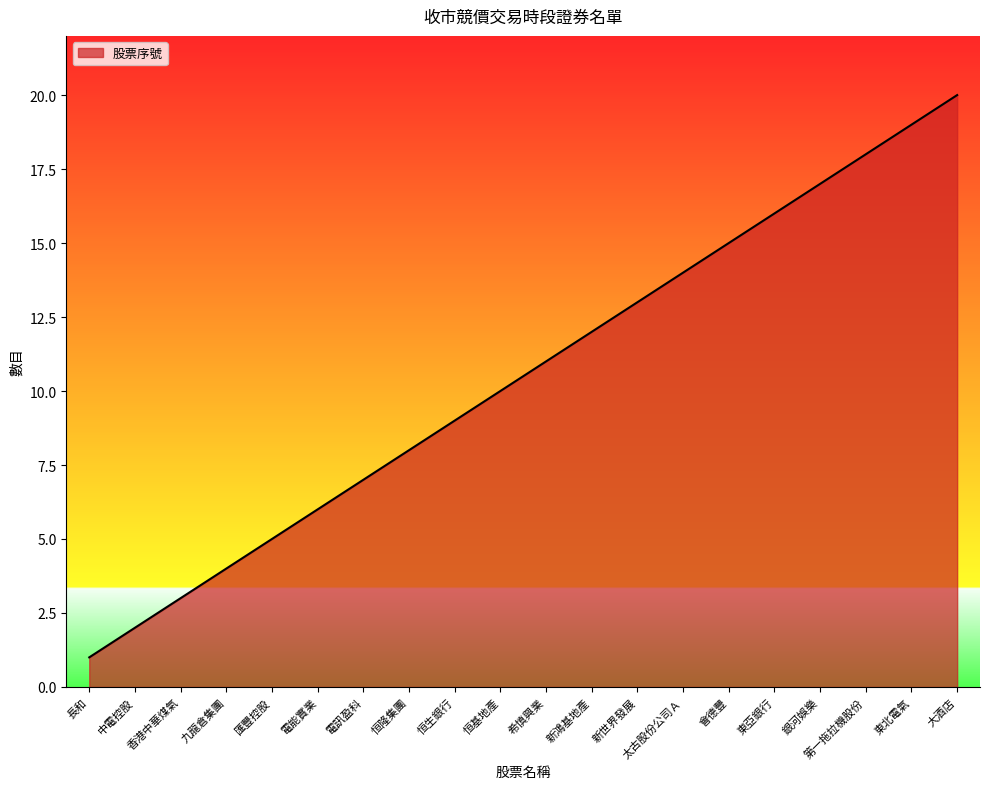

At which label is the value closest to 10?

恒基地產